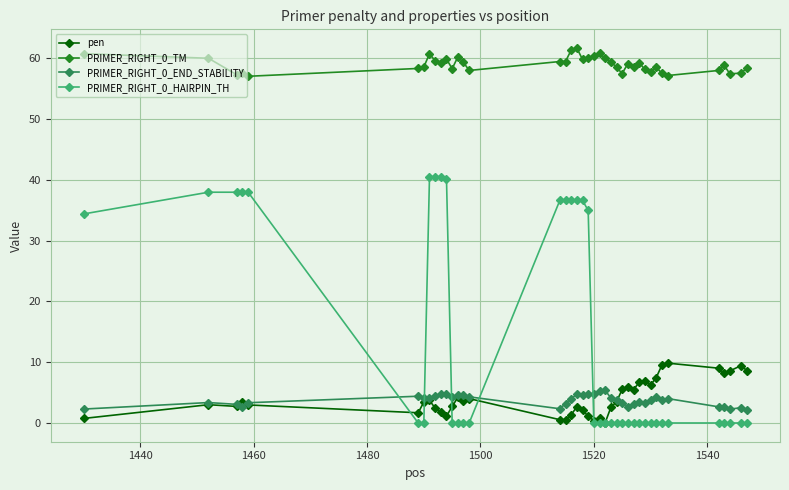

At how many categories does at least one series exceed 47?

40